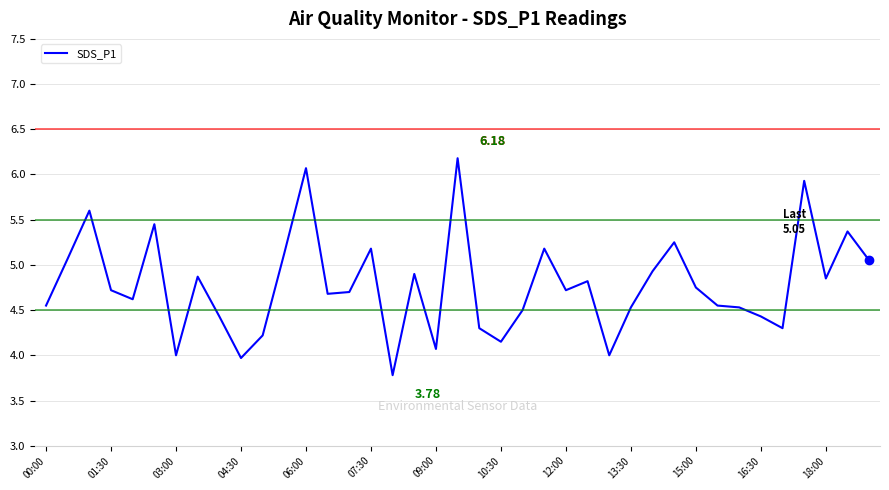

What is the greatest value displayed?

6.2